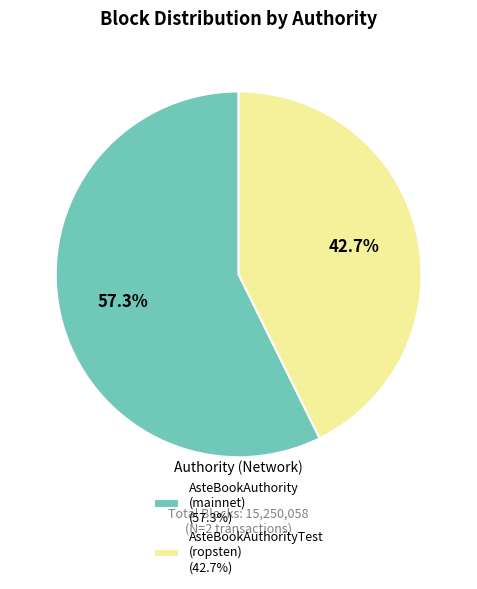

Count the number of slices in the pie.

2